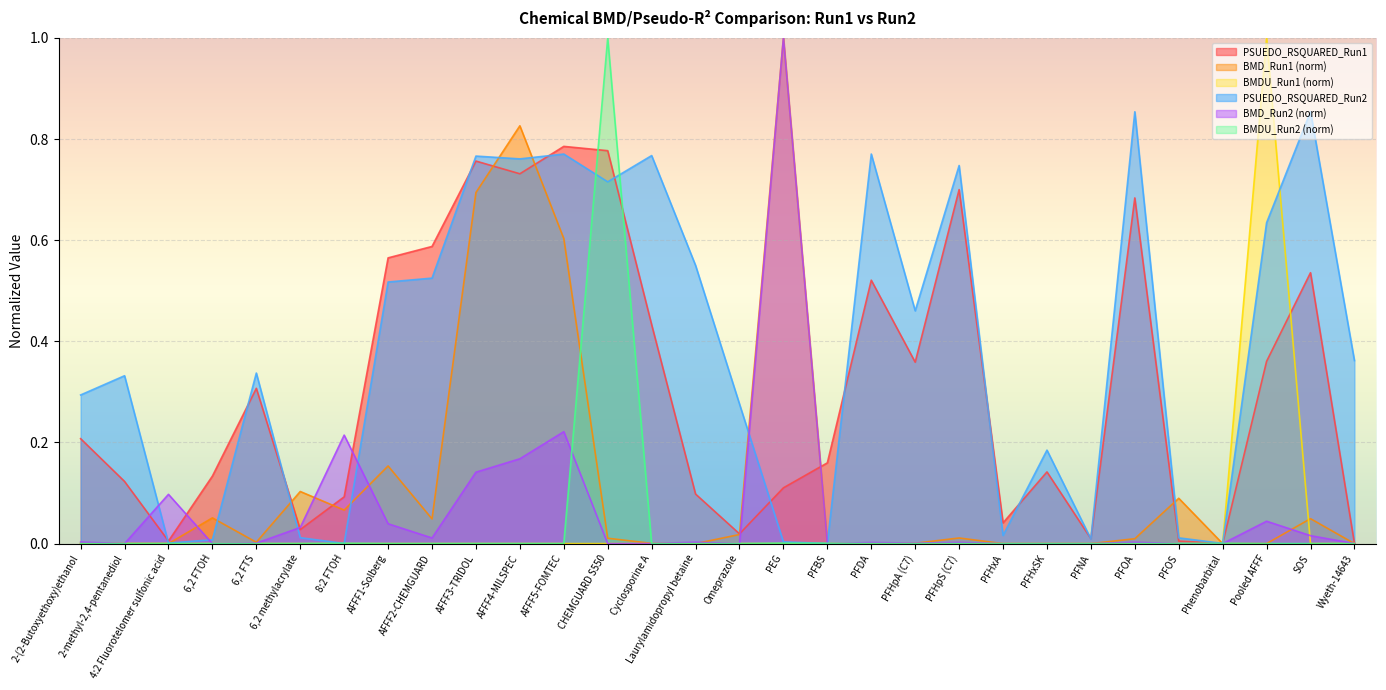

The value of BMDU_Run1 at CHEMGUARD S550 is 0.0. True or false?

False